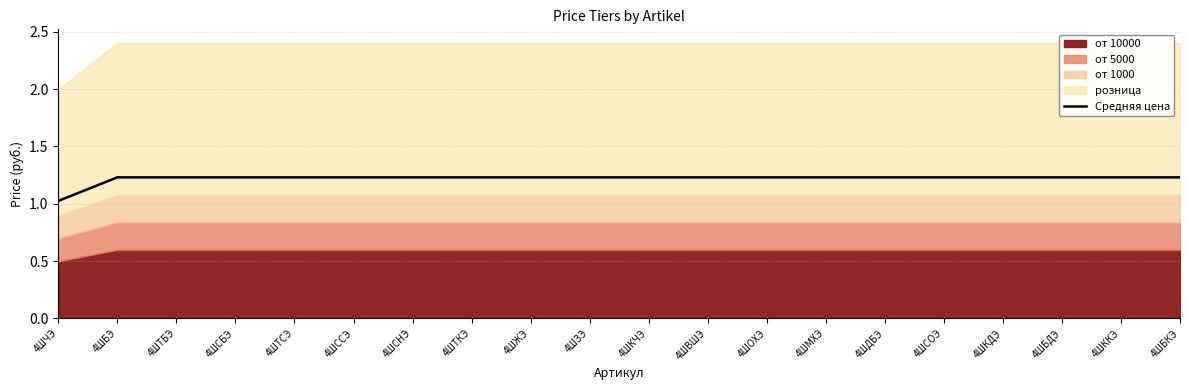

What is the average value?

1.2